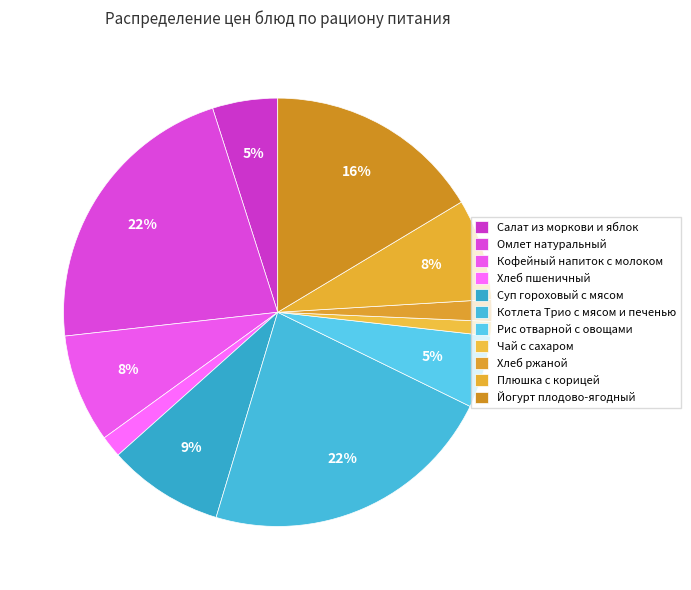

Count the number of slices in the pie.

11